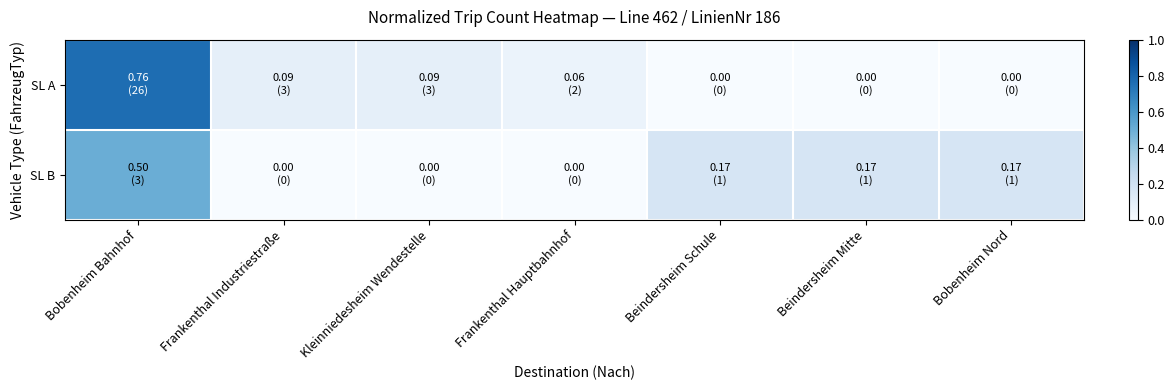

Which has a higher value, Beindersheim Schule or Frankenthal Industriestraße?

Frankenthal Industriestraße